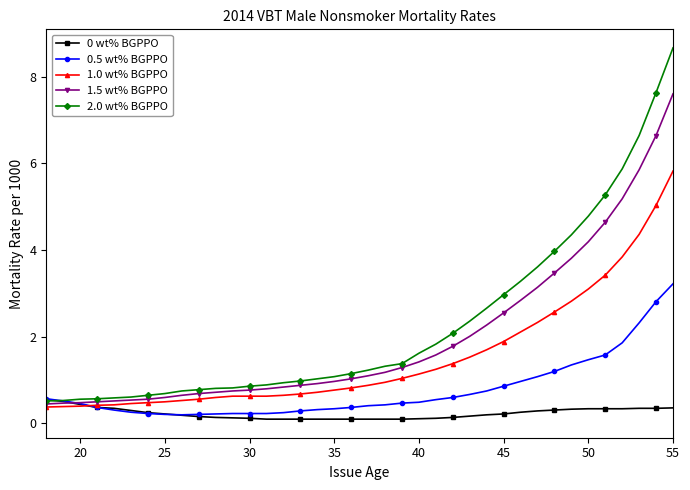

What is the lowest value of the 1.0 wt% BGPPO series?

0.4